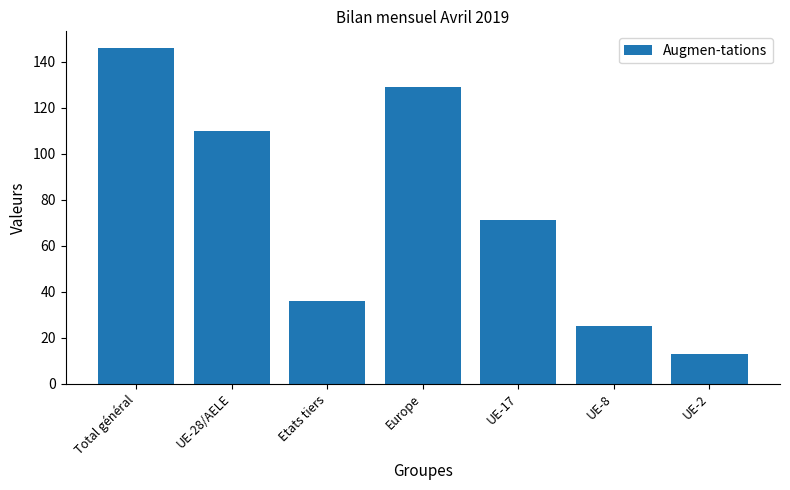

Reading right to left, what are all the values shown in this chart?

13	25	71	129	36	110	146